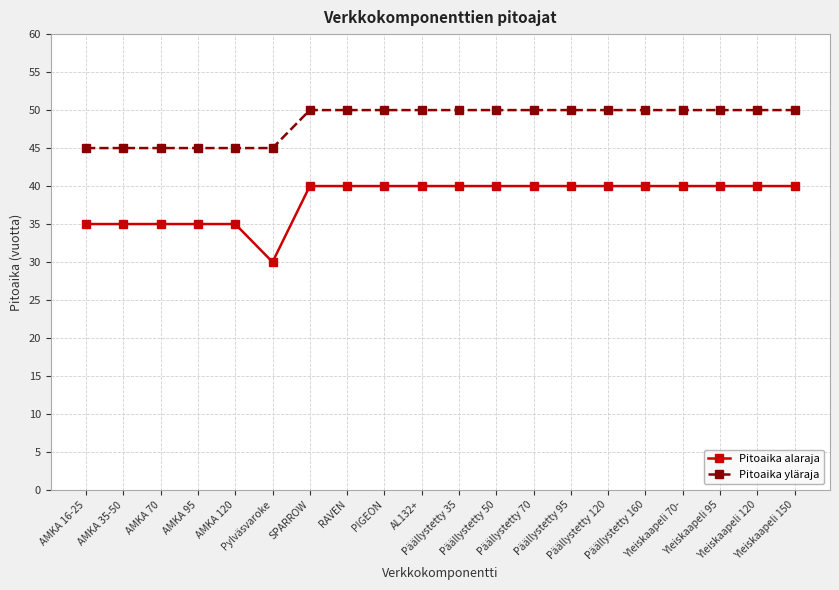

Count the Pitoaika alaraja values in the range 35 to 40.

19